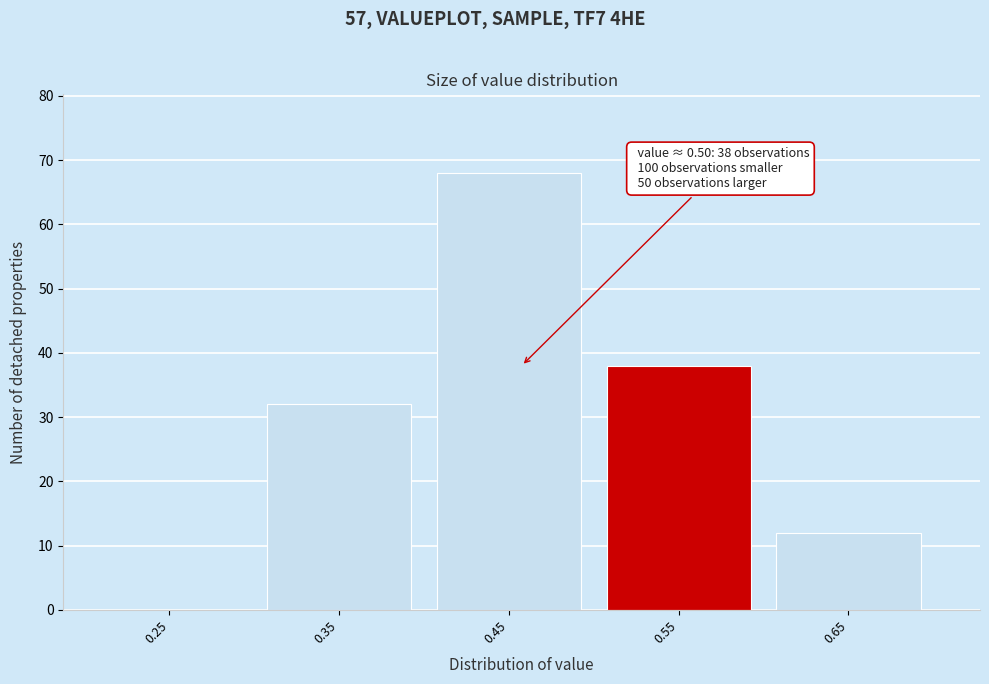

Reading left to right, what are all the values shown in this chart?

0.25=0	0.35=32	0.45=68	0.55=38	0.65=12